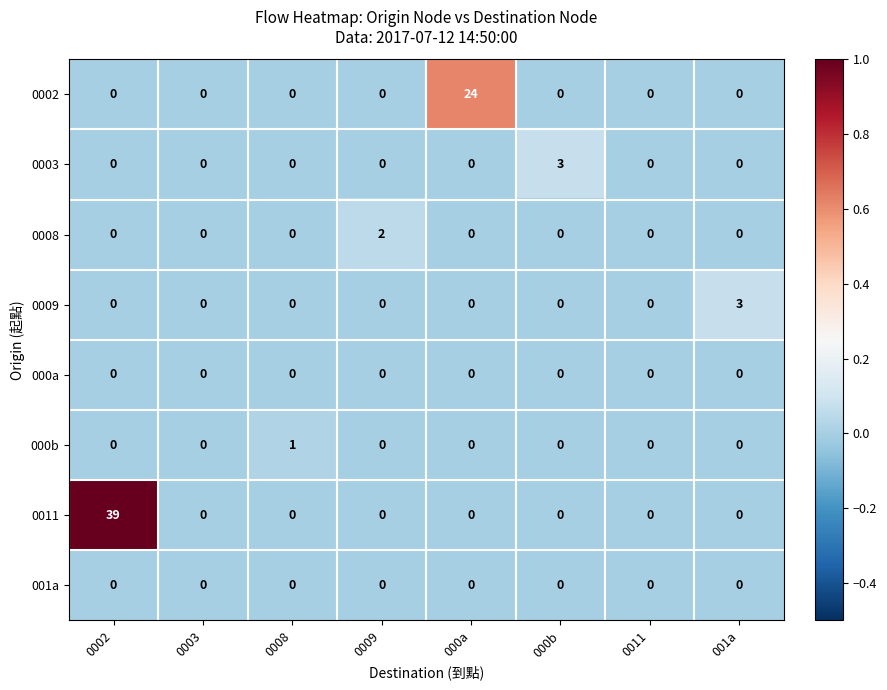

The 0002 series shows 0 at 0008. True or false?

True